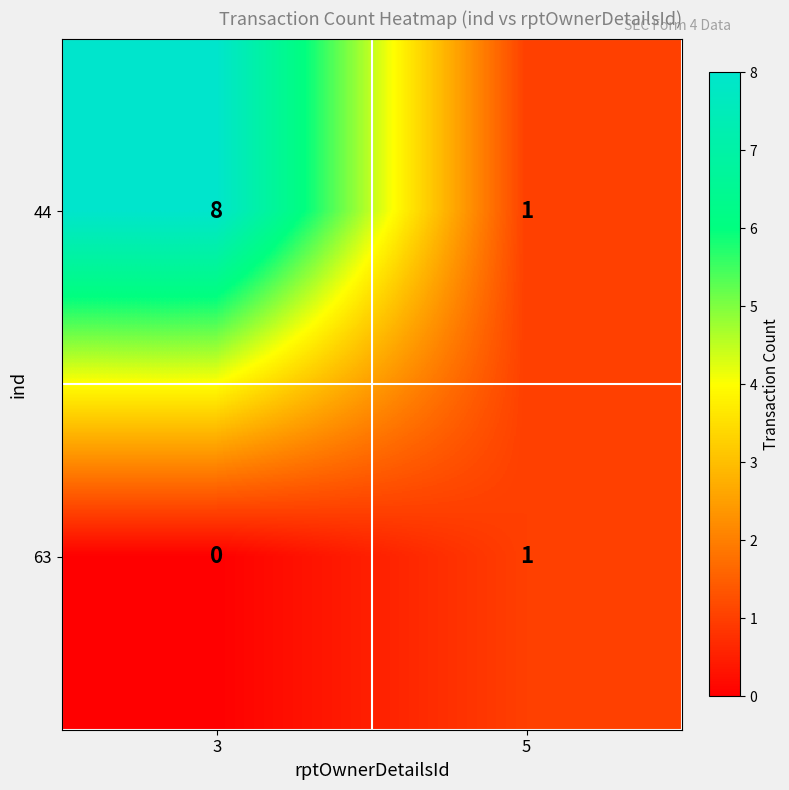

At which label is 63 closest to 0?

3